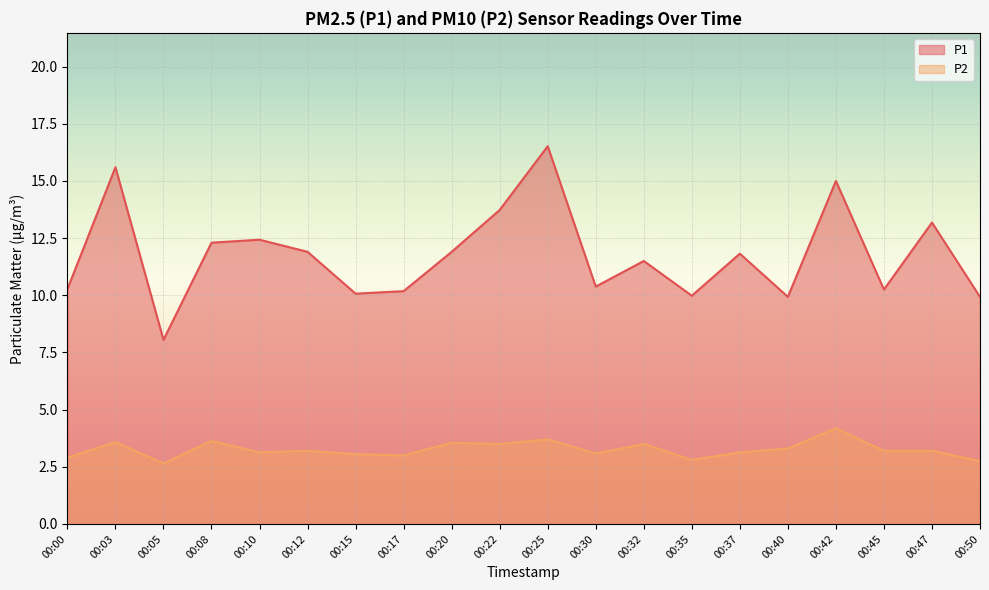

Reading left to right, what are all the values shown in this chart?

P1: 00:00=10.3	00:03=15.6	00:05=8.1	00:08=12.3	00:10=12.4	00:12=11.9	00:15=10.1	00:17=10.2	00:20=11.9	00:22=13.7	00:25=16.5	00:30=10.4	00:32=11.5	00:35=10.0	00:37=11.8	00:40=9.9	00:42=15.0	00:45=10.2	00:47=13.2	00:50=9.9
P2: 00:00=2.9	00:03=3.6	00:05=2.6	00:08=3.6	00:10=3.1	00:12=3.2	00:15=3.0	00:17=3.0	00:20=3.5	00:22=3.5	00:25=3.7	00:30=3.1	00:32=3.5	00:35=2.8	00:37=3.1	00:40=3.3	00:42=4.2	00:45=3.2	00:47=3.2	00:50=2.8